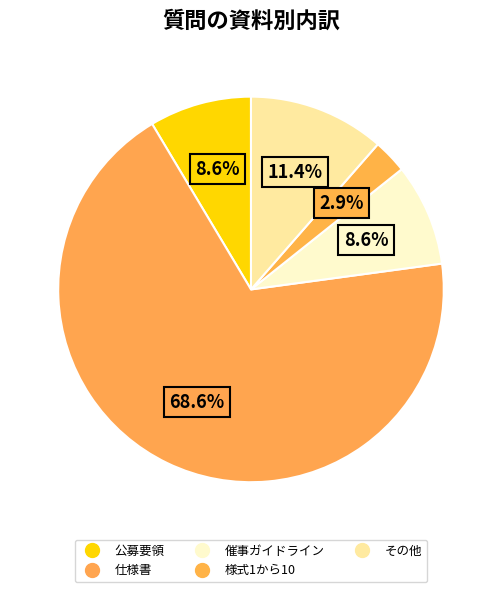

How many segments does this pie chart have?

5